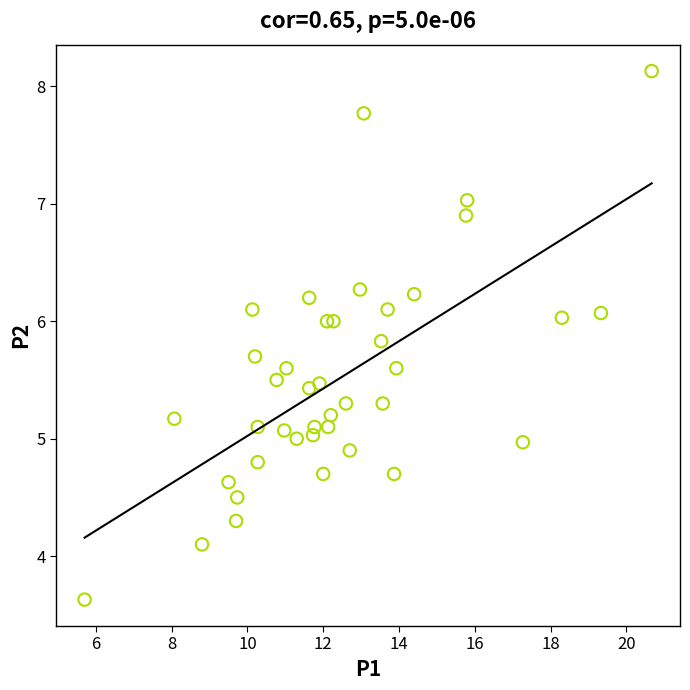

What is the range of X values (max minus min)?

15.0